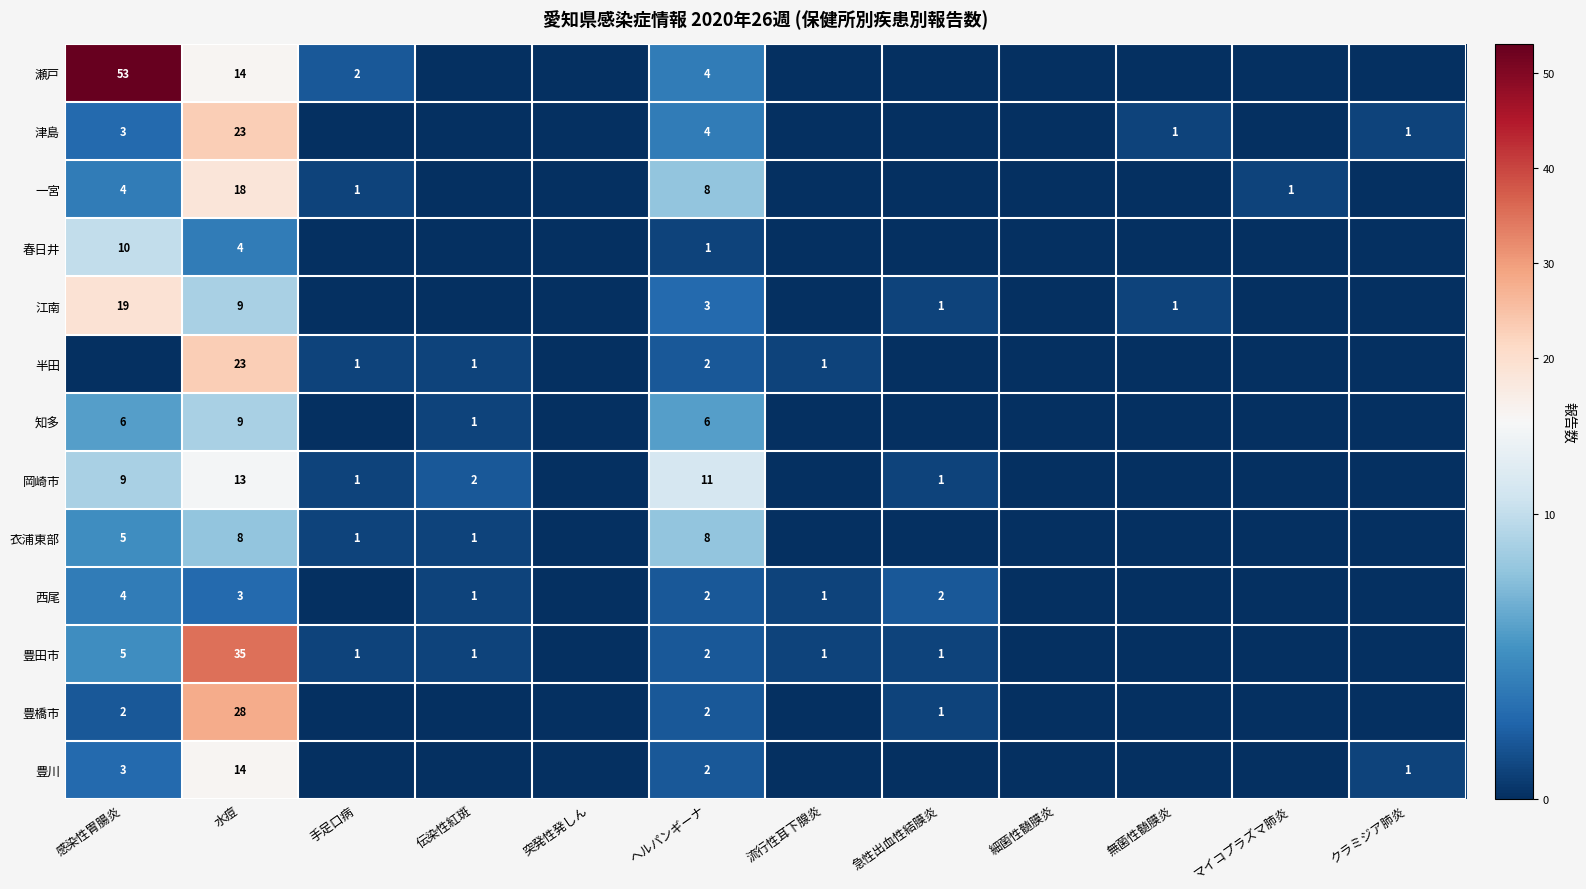

Is it true that 岡崎市 equals 1 at 急性出血性結膜炎?

True